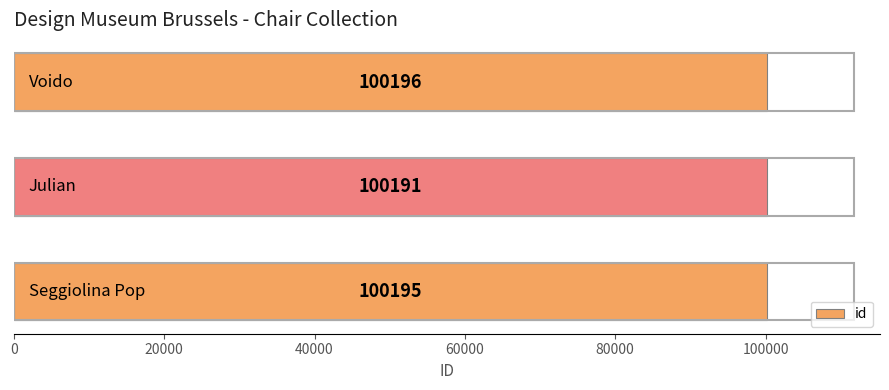

Count the values in the range 100191 to 100196.

3